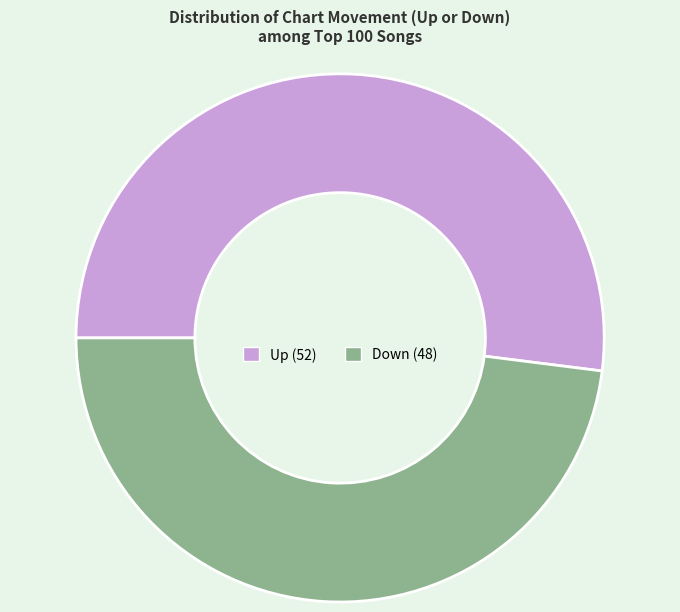

Does any single category account for the majority?

Yes